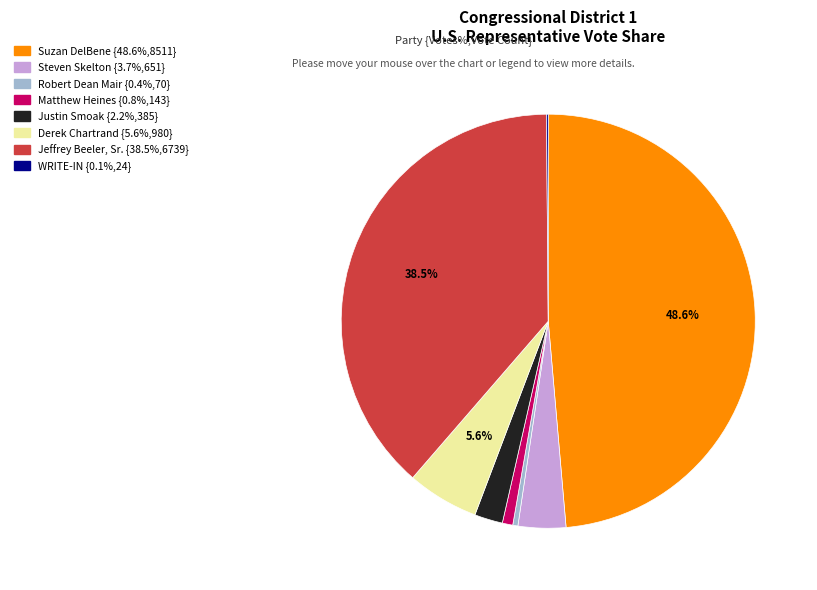

Which slice is the largest?

Suzan DelBene